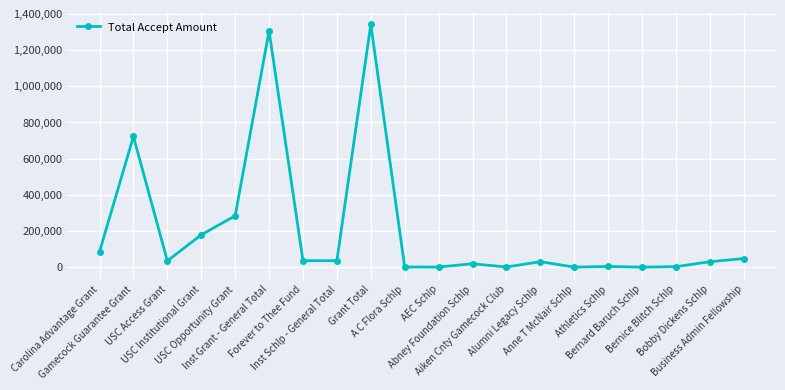

Where is the first local minimum?

USC Access Grant